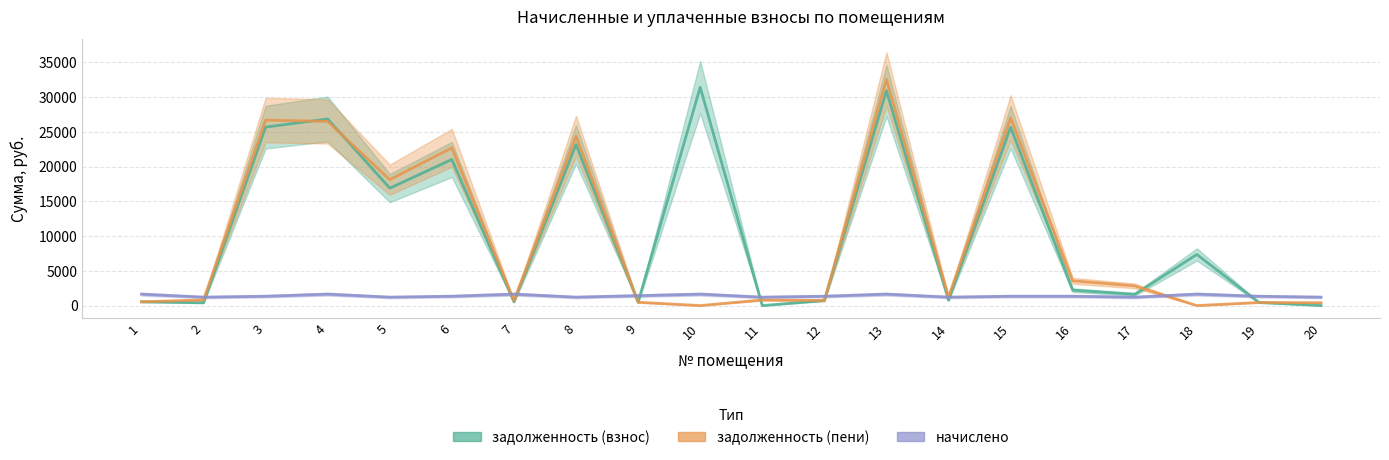

Which category has the highest value in the задолженность (пени) series?

13